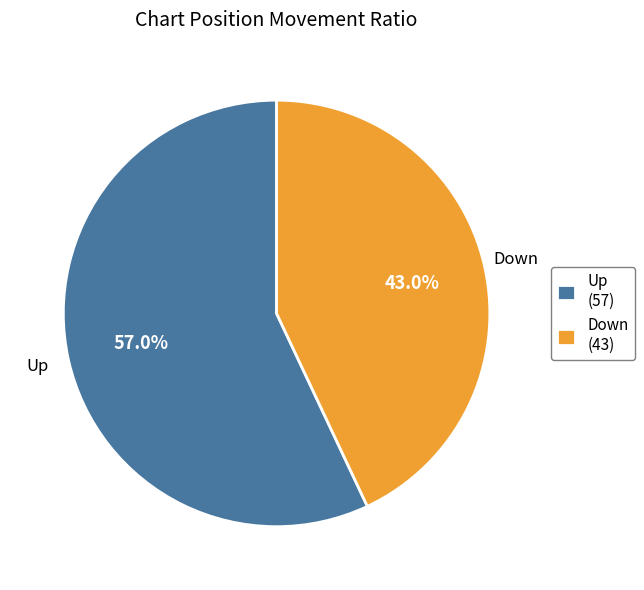

Is there any slice that represents more than half of the pie?

Yes